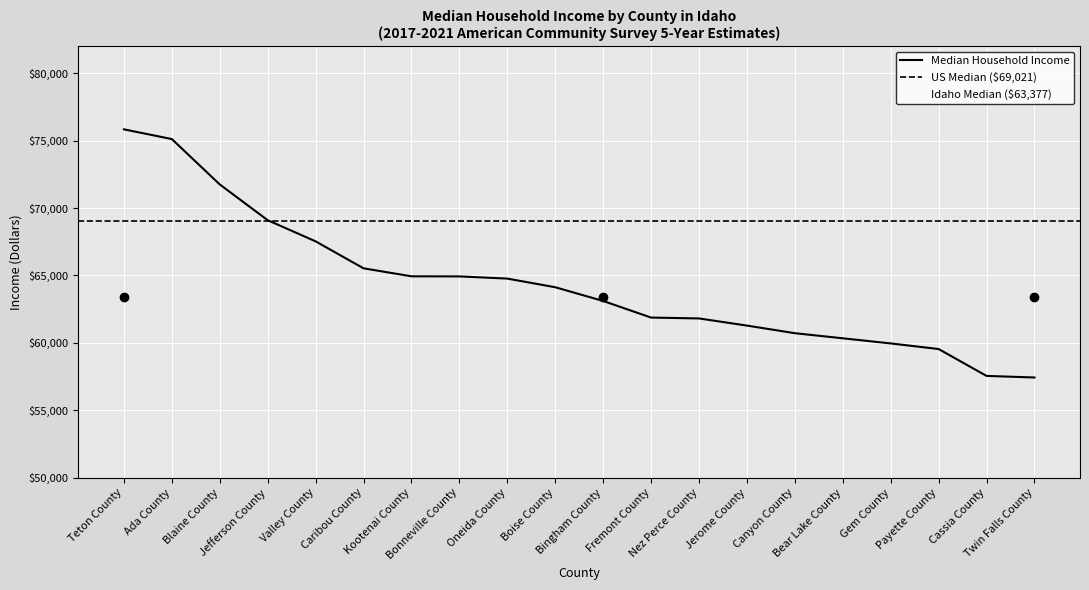

Where does the data first go above 64125?

Teton County